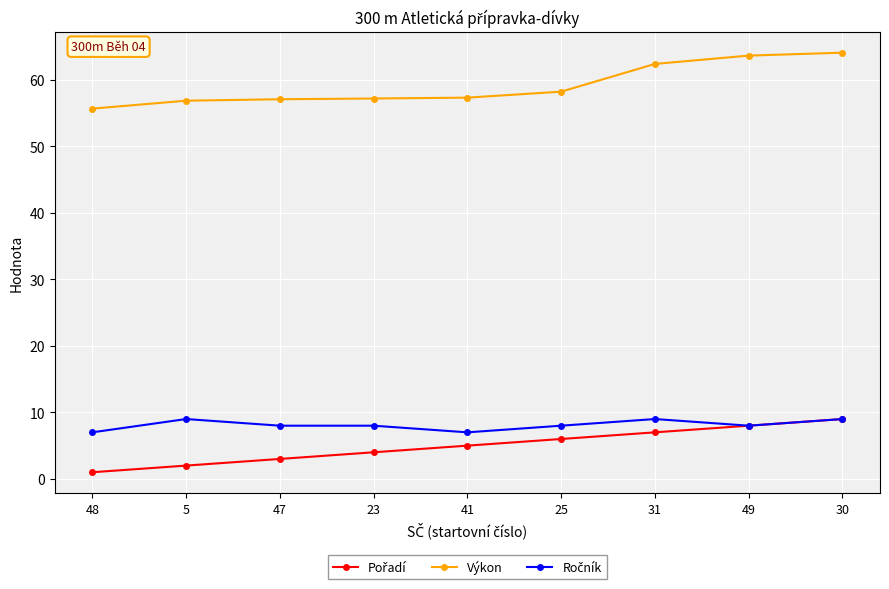

What is the value of the Výkon point at the 1st from the left?

55.7